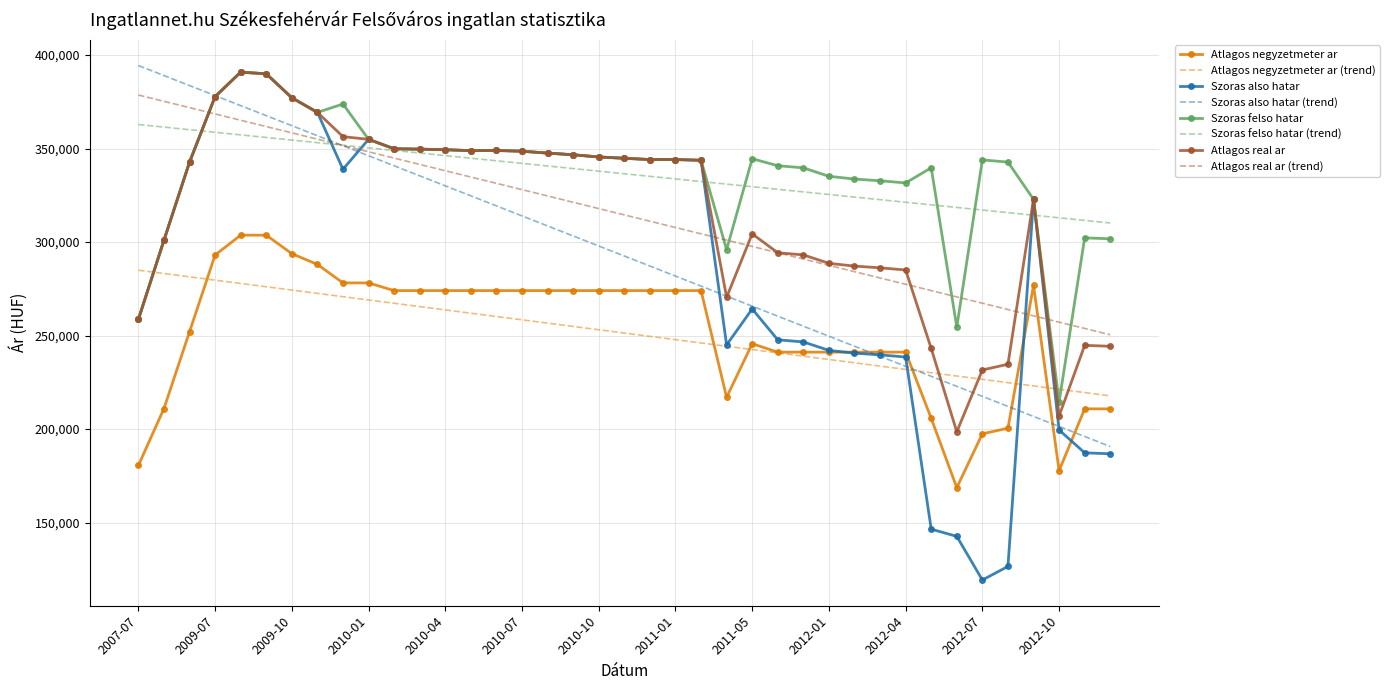

Which series has the largest range (max minus min)?

Szoras also hatar